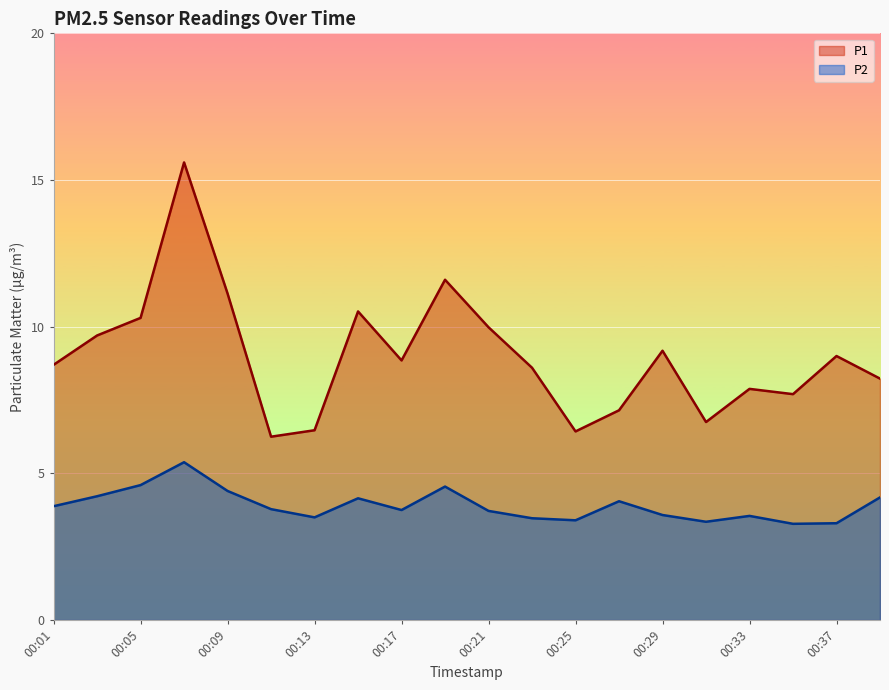

Where is the first local minimum for P2?

00:13